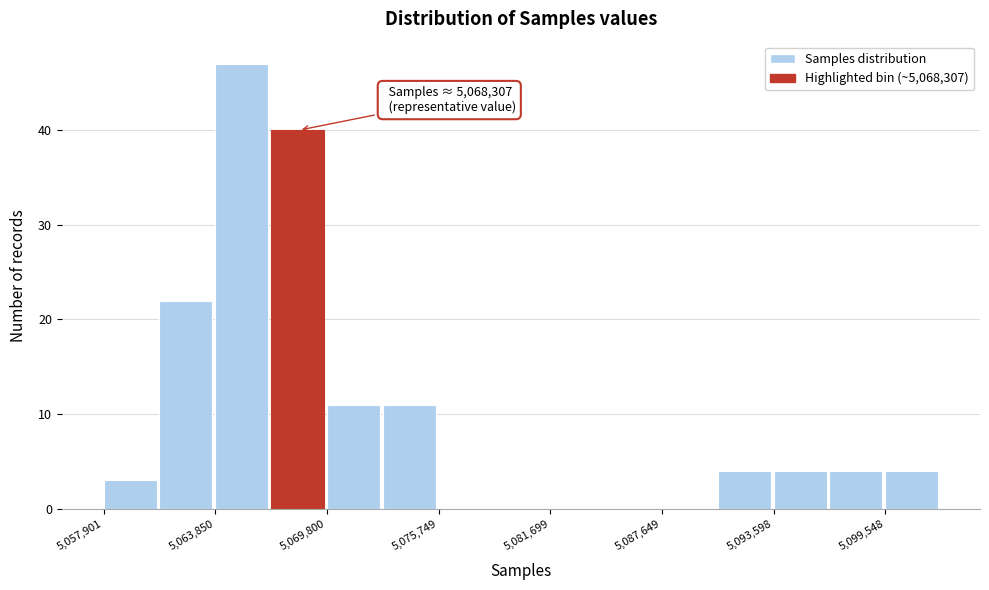

Read against the x-axis, roughly where is the centre of the tallest bar?

5065000